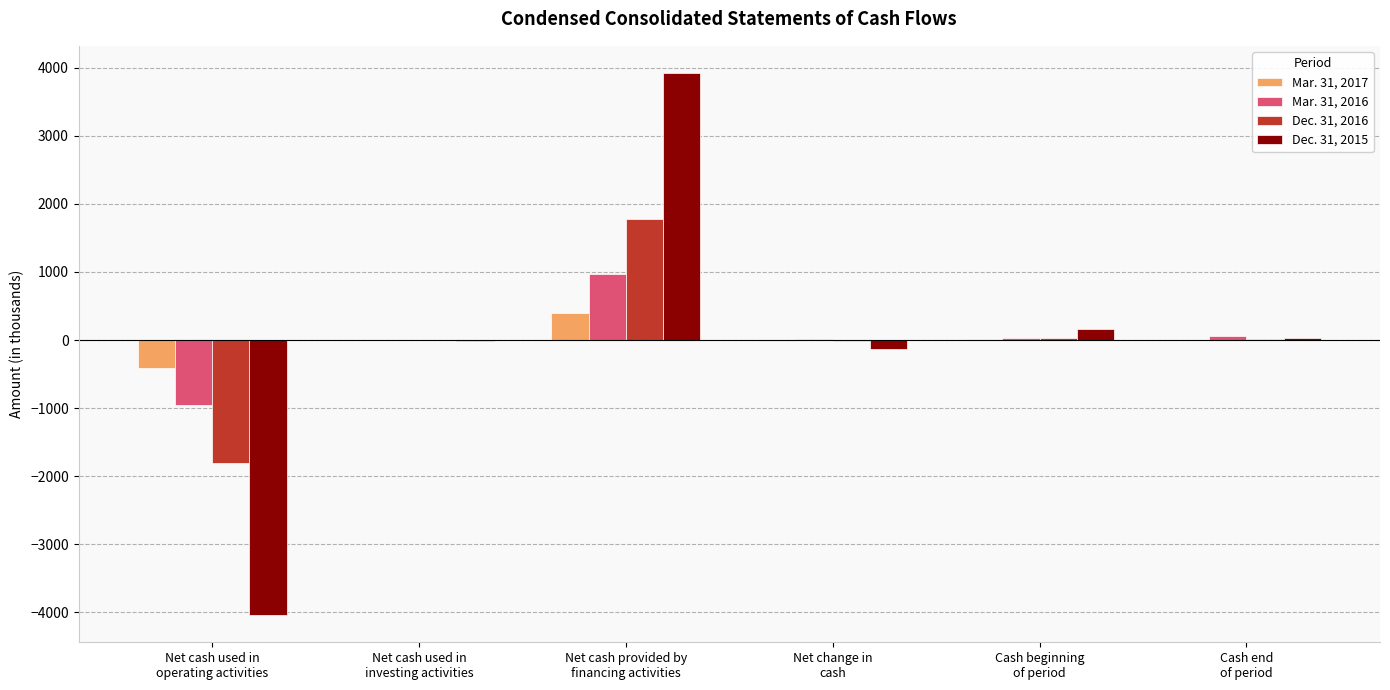

What is the greatest value displayed?

3924